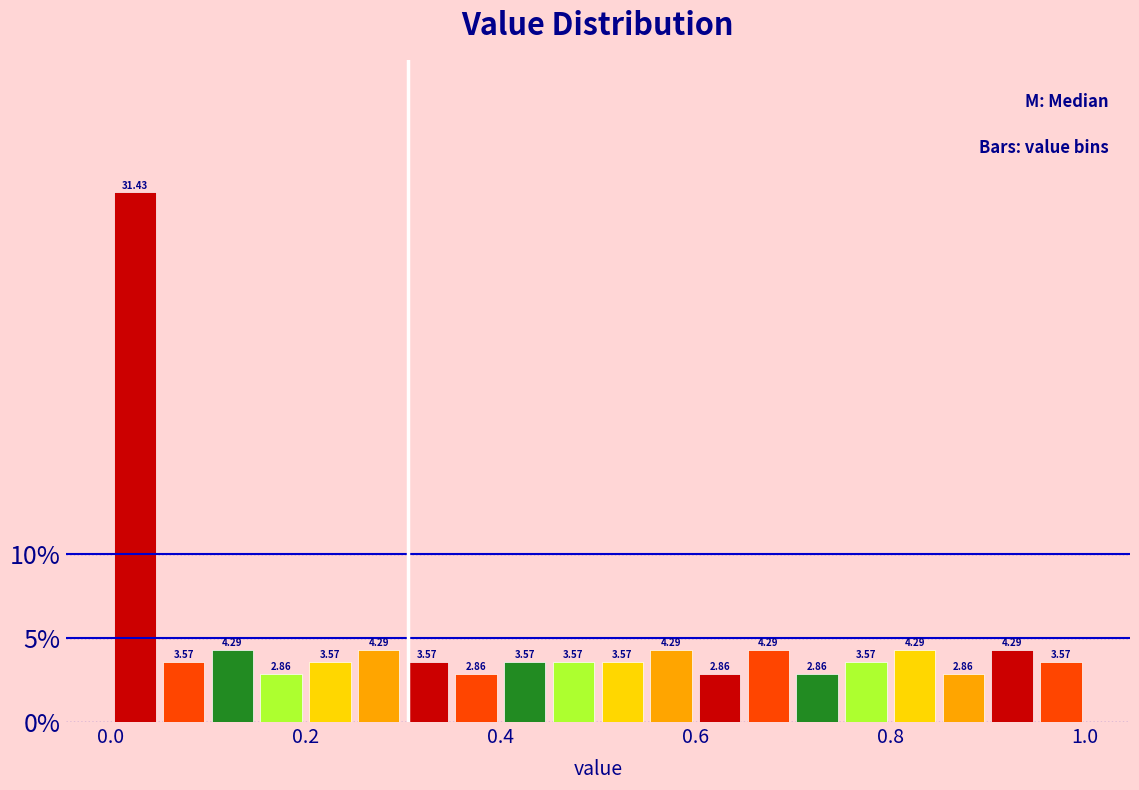

Around what value on the x-axis is the tallest bar? Give the approximate position of its centre, as read against the axis.

0.02